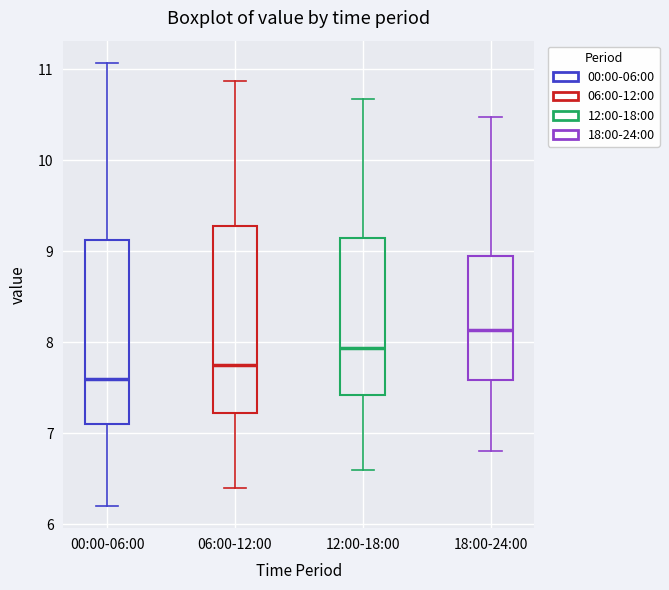

Reading left to right, read every box against the y-axis: the position of its median line, the range the box covers, and the ends of its whiskers. The values are not printed on the chart, so give them approximately, as read against the axis.

00:00-06:00: median 7.6, box 7.1 to 9.1, whiskers 6.2 to 11.1
06:00-12:00: median 7.8, box 7.2 to 9.3, whiskers 6.4 to 10.9
12:00-18:00: median 7.9, box 7.4 to 9.1, whiskers 6.6 to 10.7
18:00-24:00: median 8.1, box 7.6 to 8.9, whiskers 6.8 to 10.5